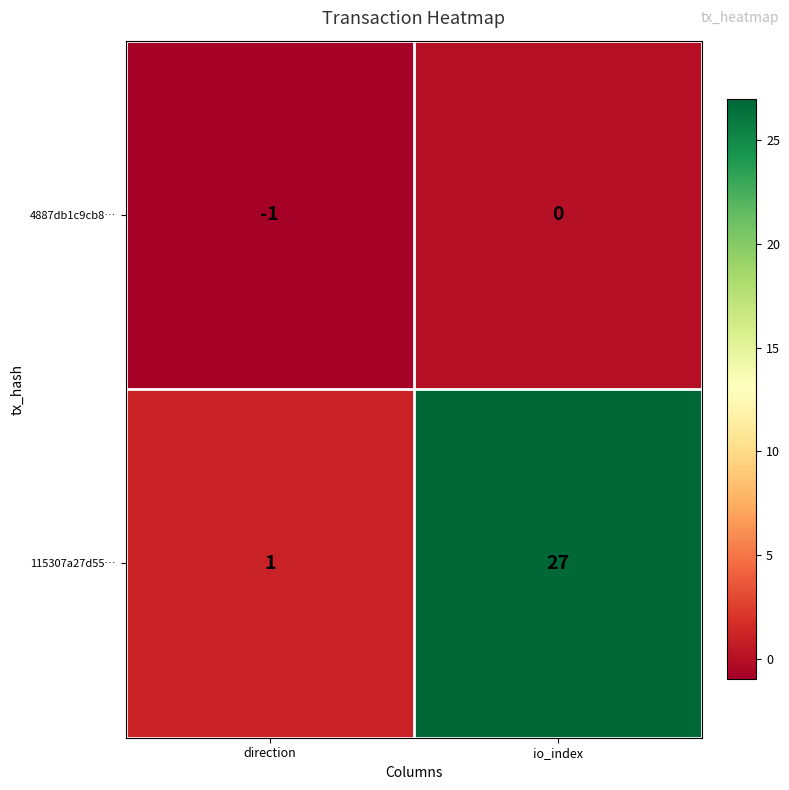

Reading left to right, what are all the values shown in this chart?

4887db1c9cb8…: -1	0
115307a27d55…: 1	27